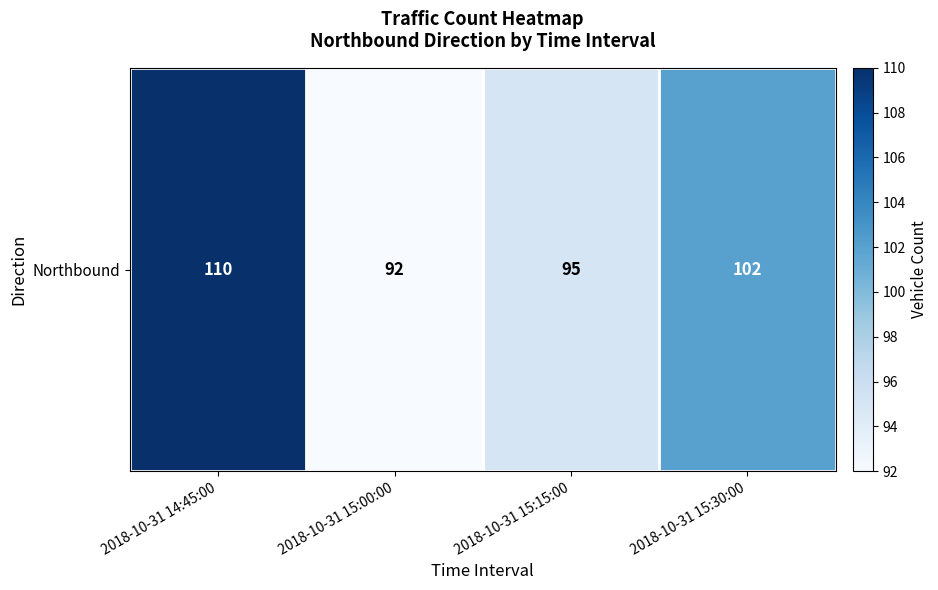

List the labels in order of value, largest first.

2018-10-31 14:45:00, 2018-10-31 15:30:00, 2018-10-31 15:15:00, 2018-10-31 15:00:00